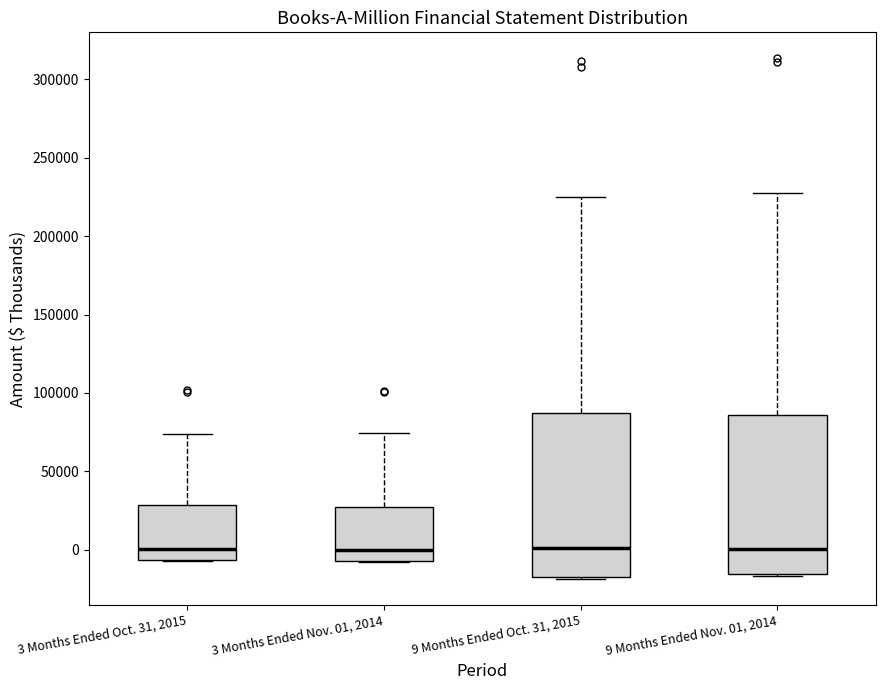

Where does the median line of the box for 9 Months Ended Oct. 31, 2015 sit on the y-axis? The values are not printed on the chart, so give them approximately, as read against the axis.

0